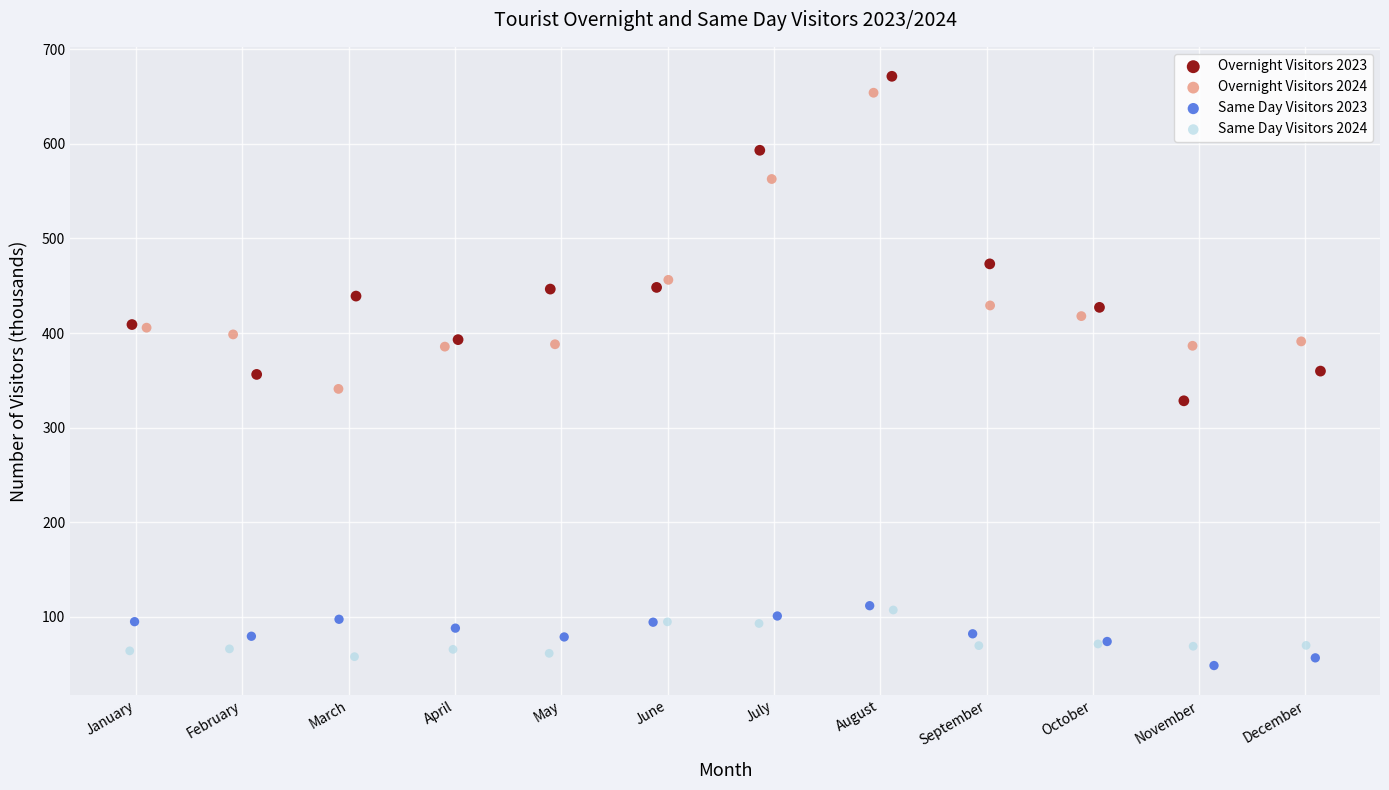

Which series contains the highest Y value?

Overnight Visitors 2023